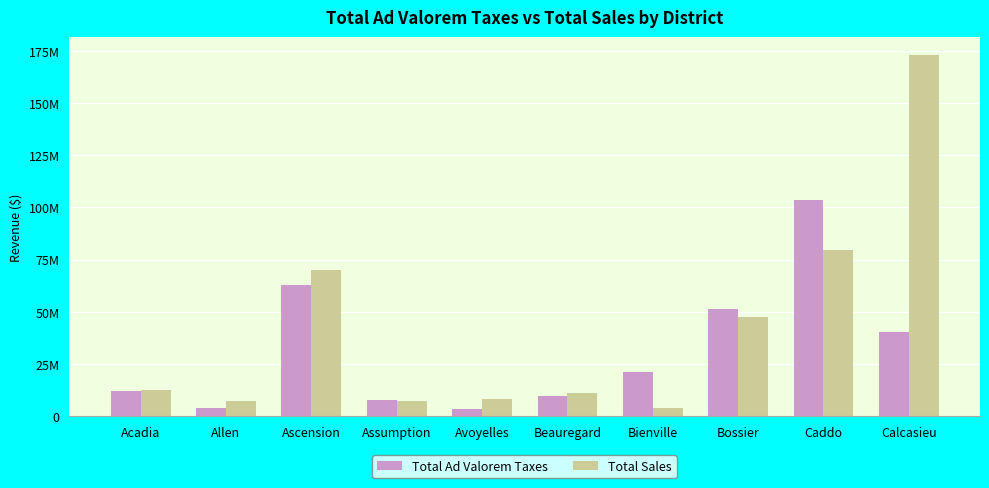

Is the value of Total Sales at Assumption greater than the value of Total Ad Valorem Taxes at Ascension?

No